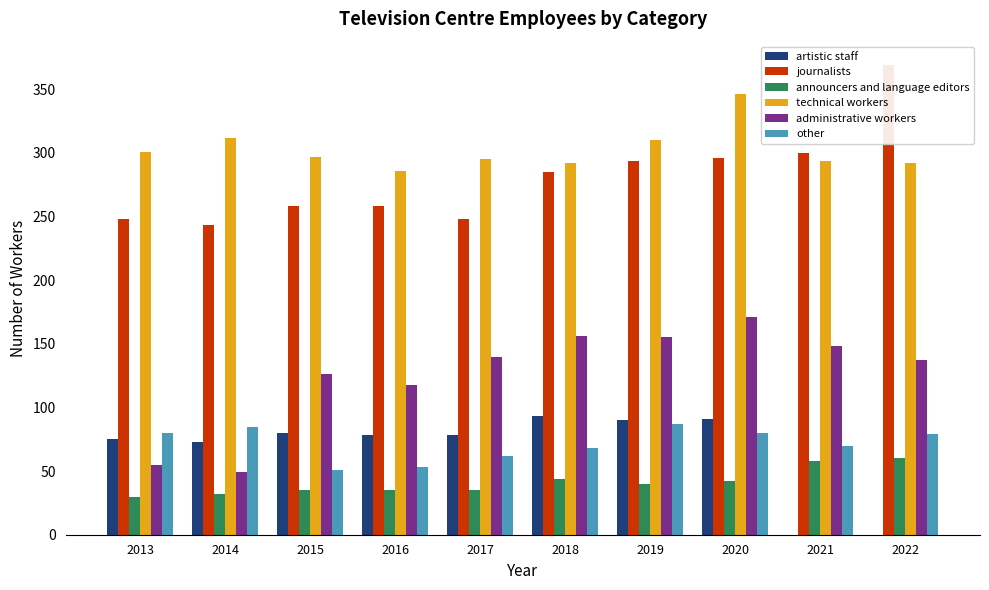

Which category has the lowest value across all series?

2021